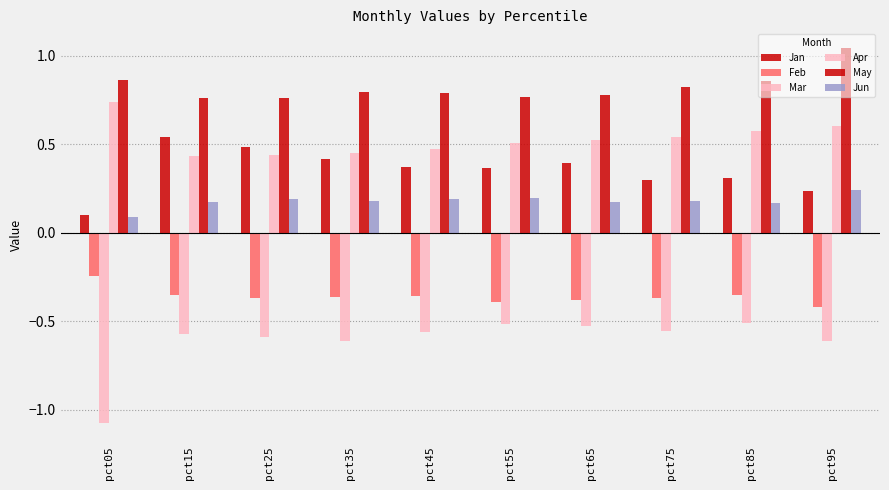

The value of Jun at pct35 is 0.2. True or false?

True